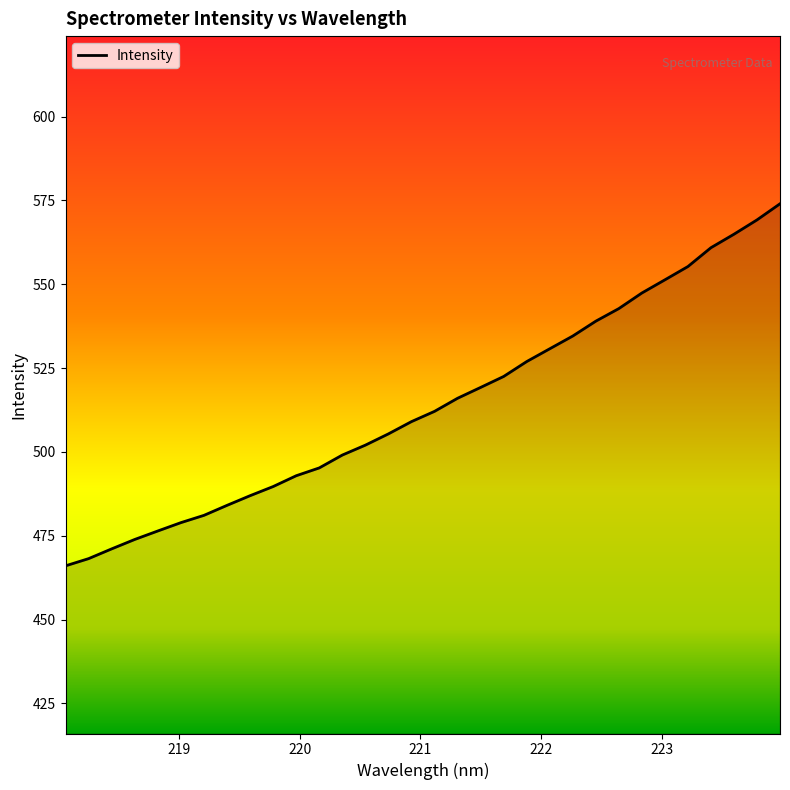

What is the difference between the maximum and minimum values?

108.0